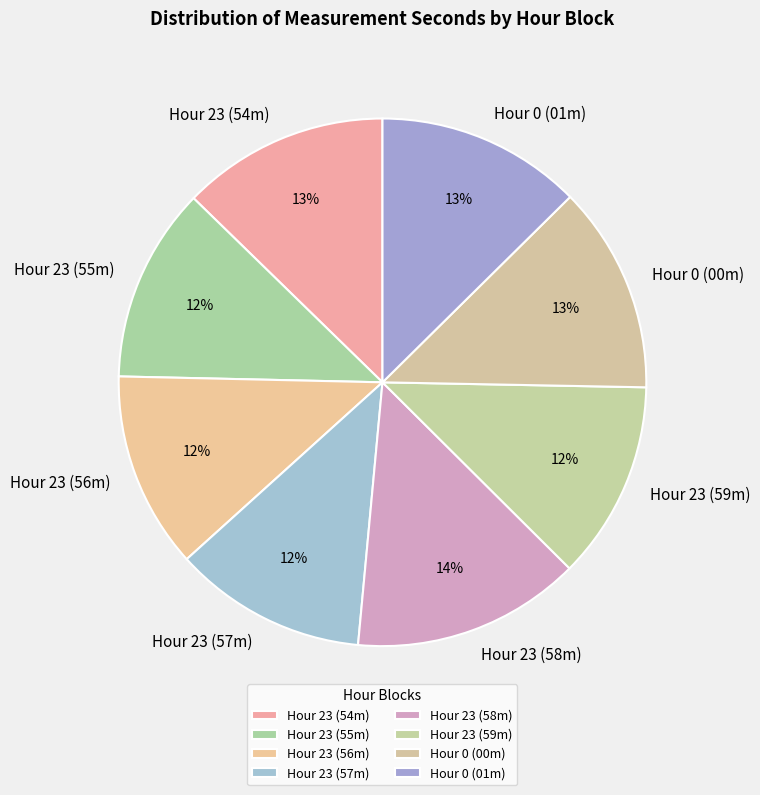

Is there a majority slice in this chart?

No